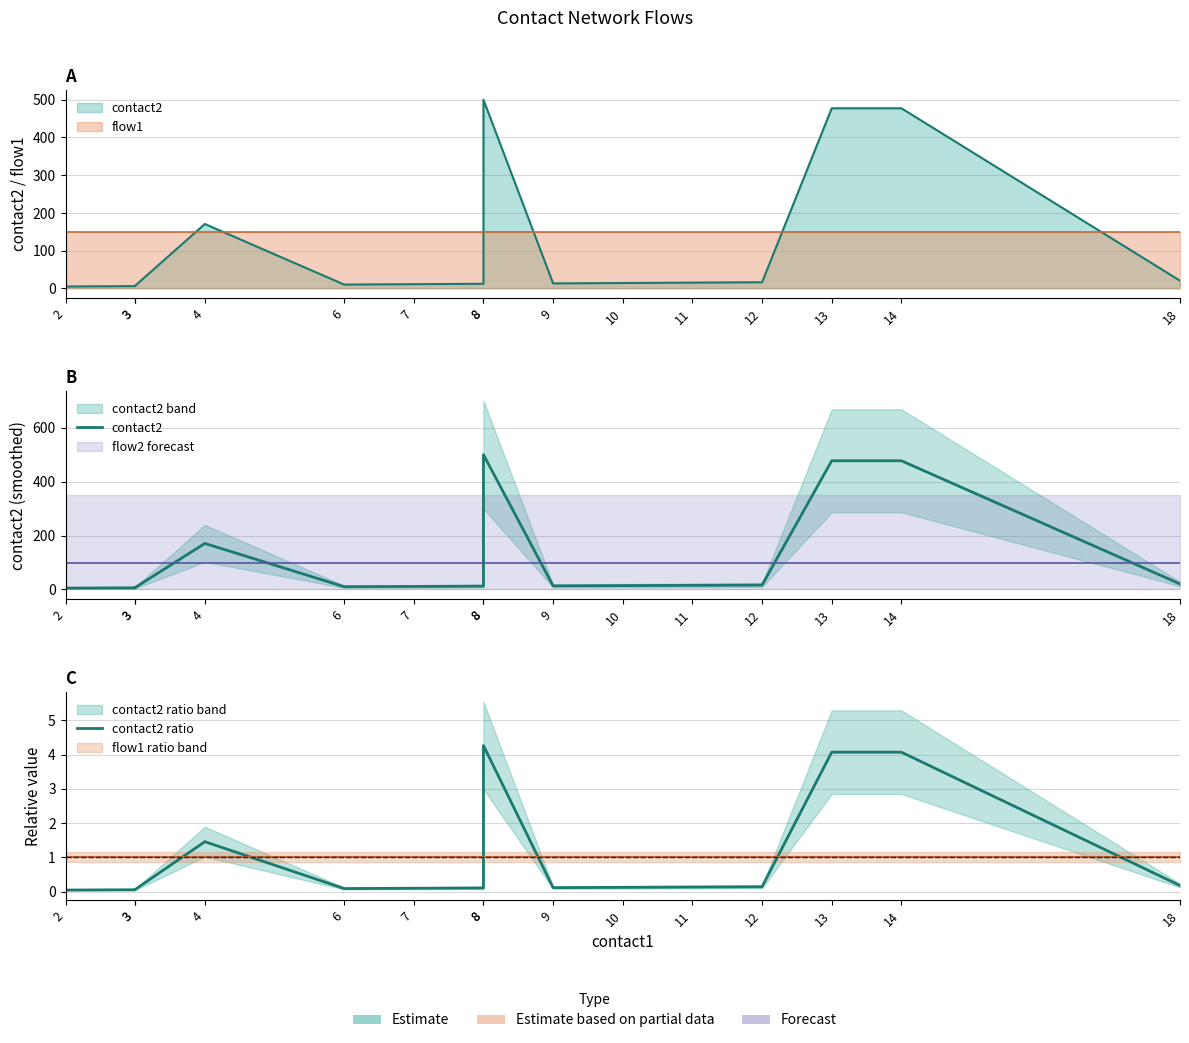

What is the difference between the maximum and minimum values in the contact2 ratio series?

4.2